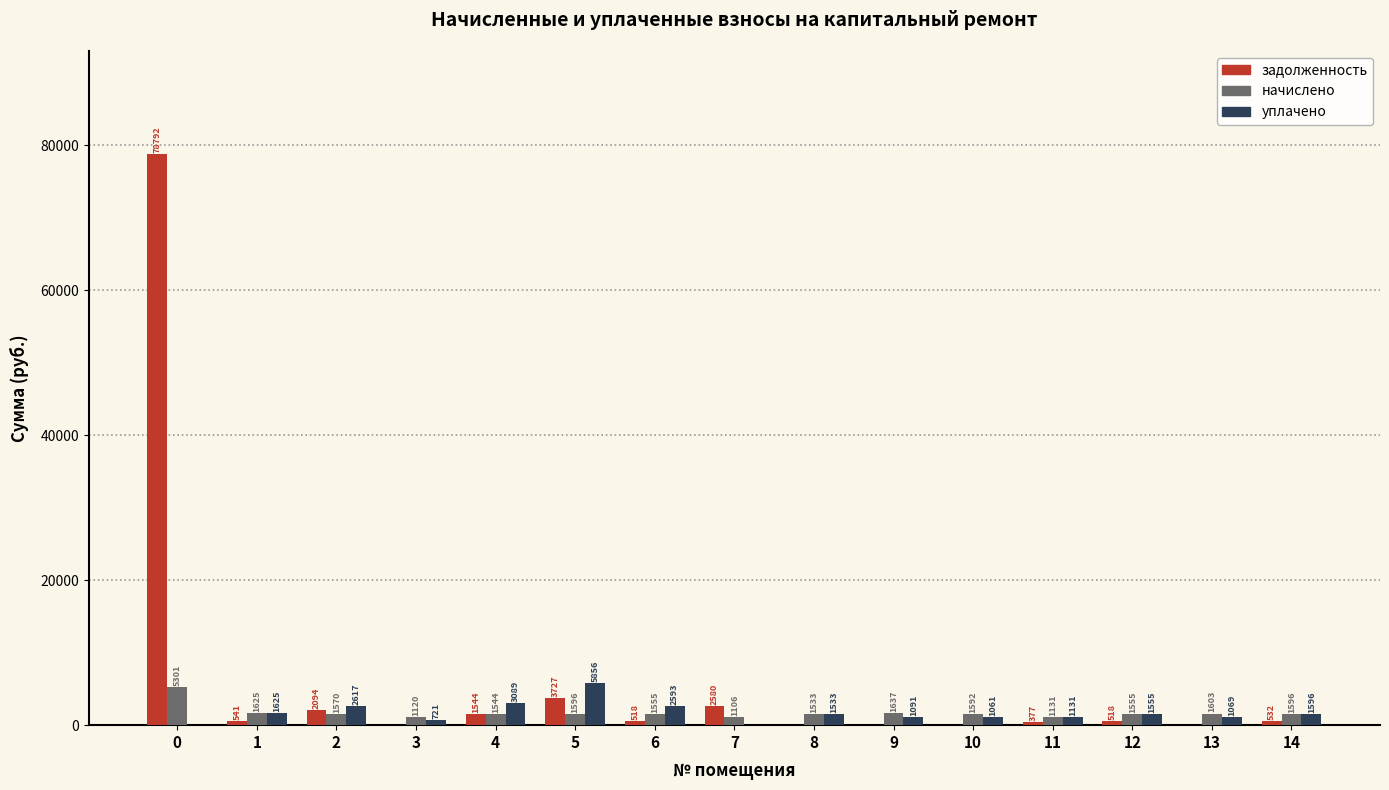

What is the total value across all series at 9?

2728.4